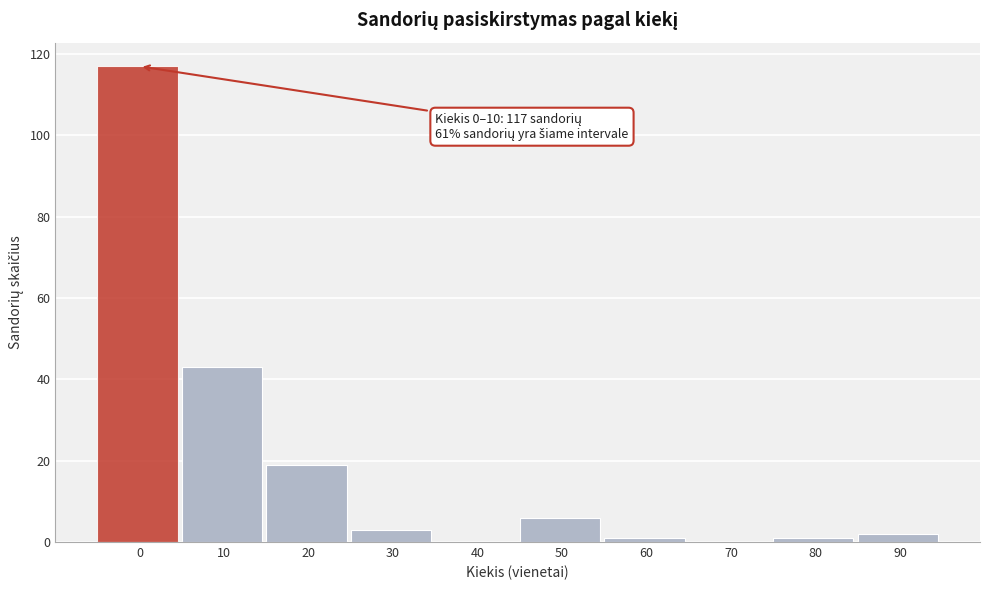

Reading left to right, list all the values displayed in this chart.

0=117	10=43	20=19	30=3	40=0	50=6	60=1	70=0	80=1	90=2